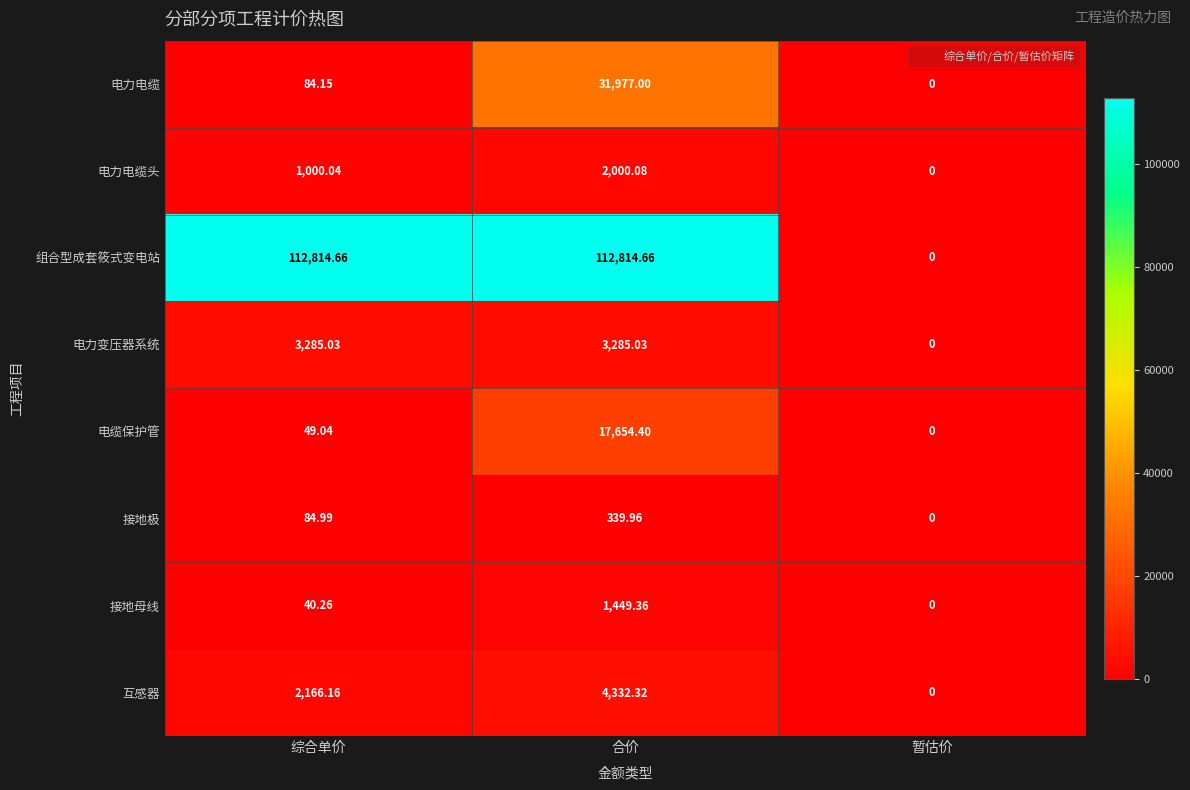

List the series in order of their peak value, lowest first.

接地极, 接地母线, 电力电缆头, 电力变压器系统, 互感器, 电缆保护管, 电力电缆, 组合型成套筱式变电站